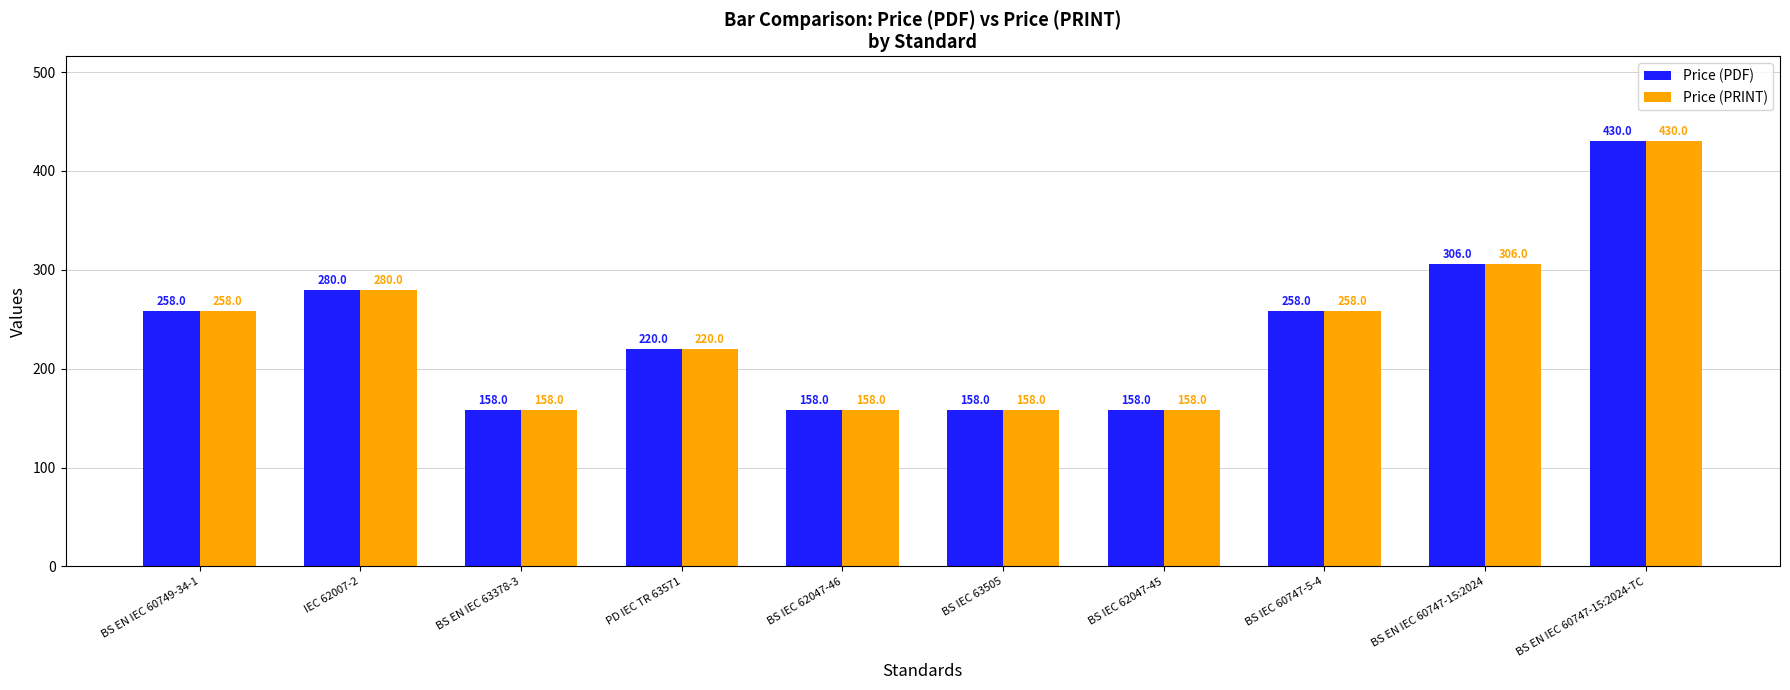

What is the difference between the second highest and second lowest values in the Price (PRINT) series?

148